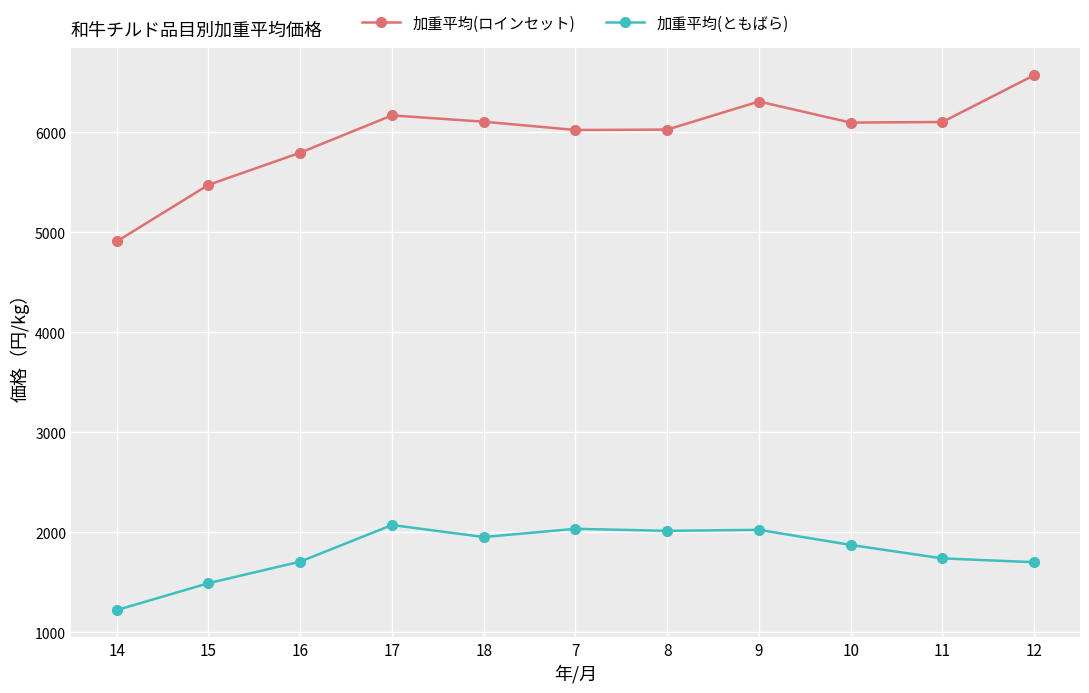

Rank the series by their maximum value, from lowest to highest.

加重平均(ともばら), 加重平均(ロインセット)